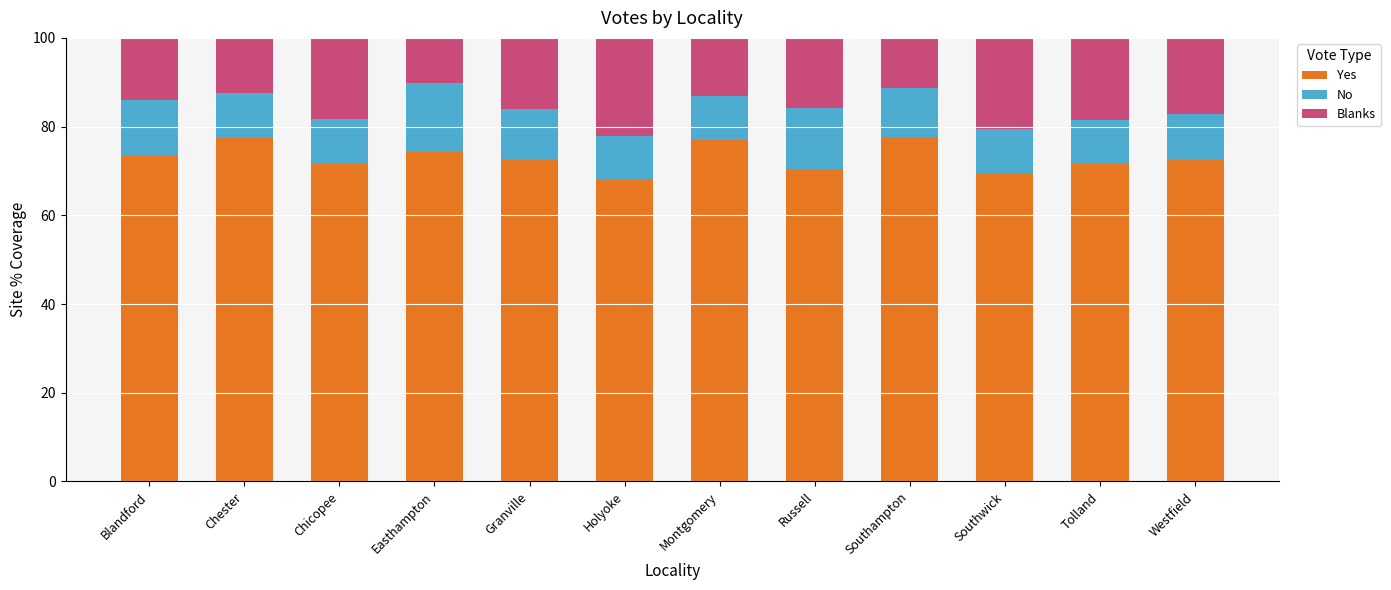

What is the difference between the maximum and minimum values in the Yes series?

9.5